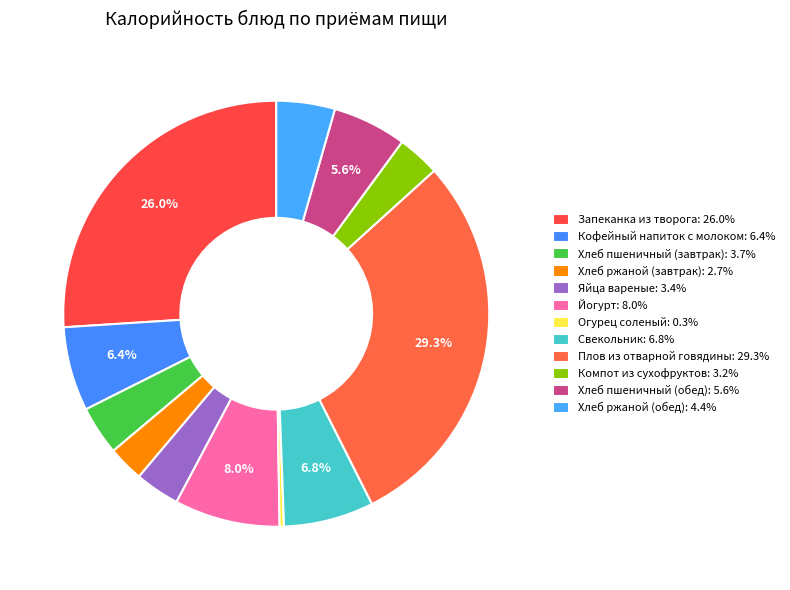

What is the smallest slice in the pie chart?

Огурец соленый